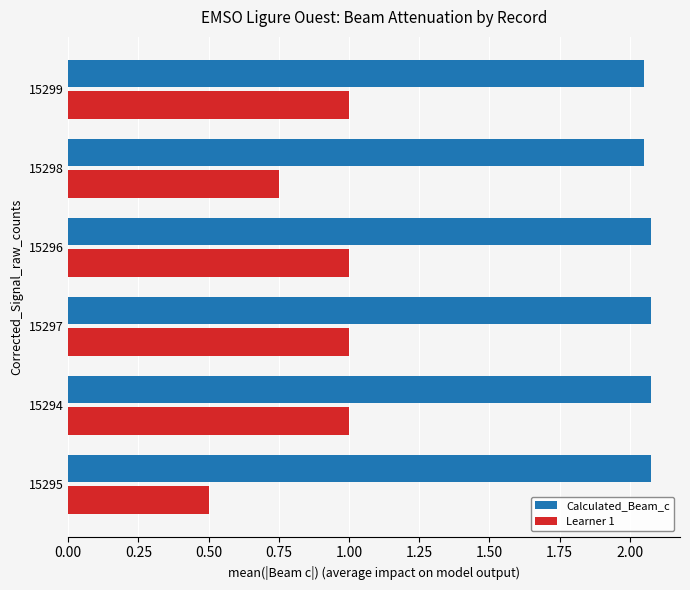

The Learner 1 series shows 1.0 at 15299. True or false?

True